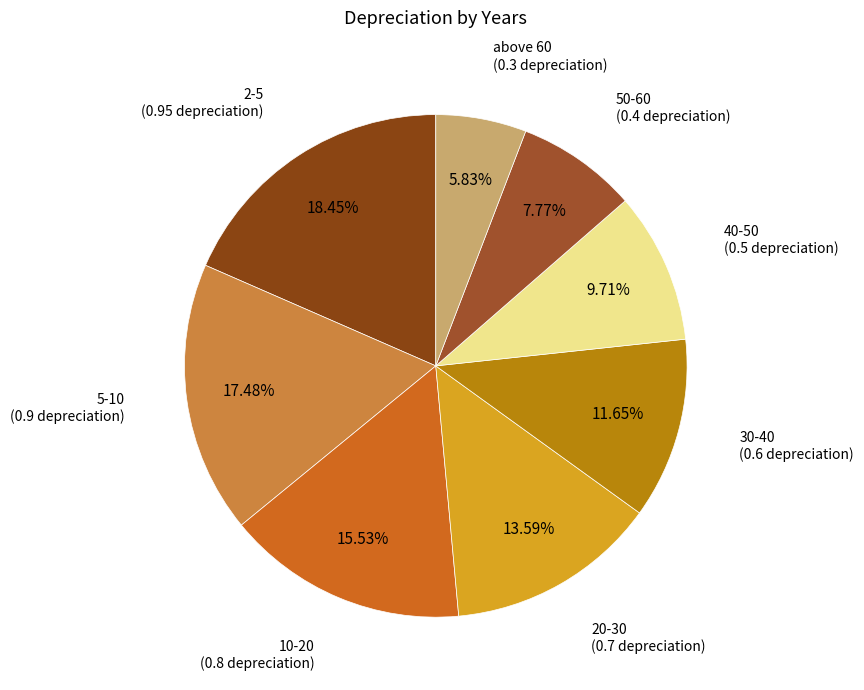

Which category has the biggest portion of the pie?

2-5